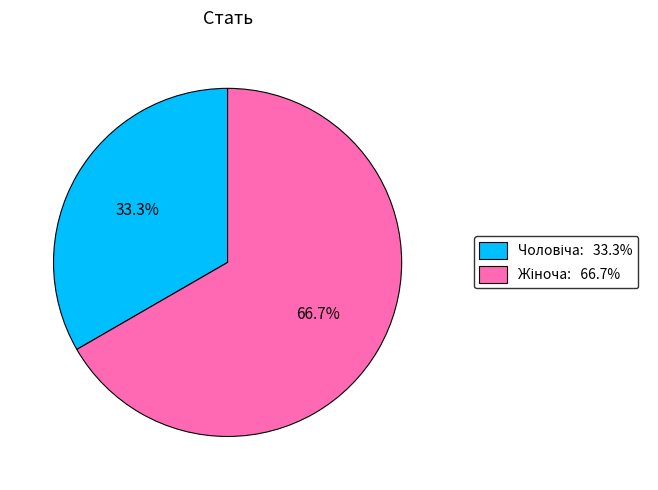

Does any single category account for the majority?

Yes